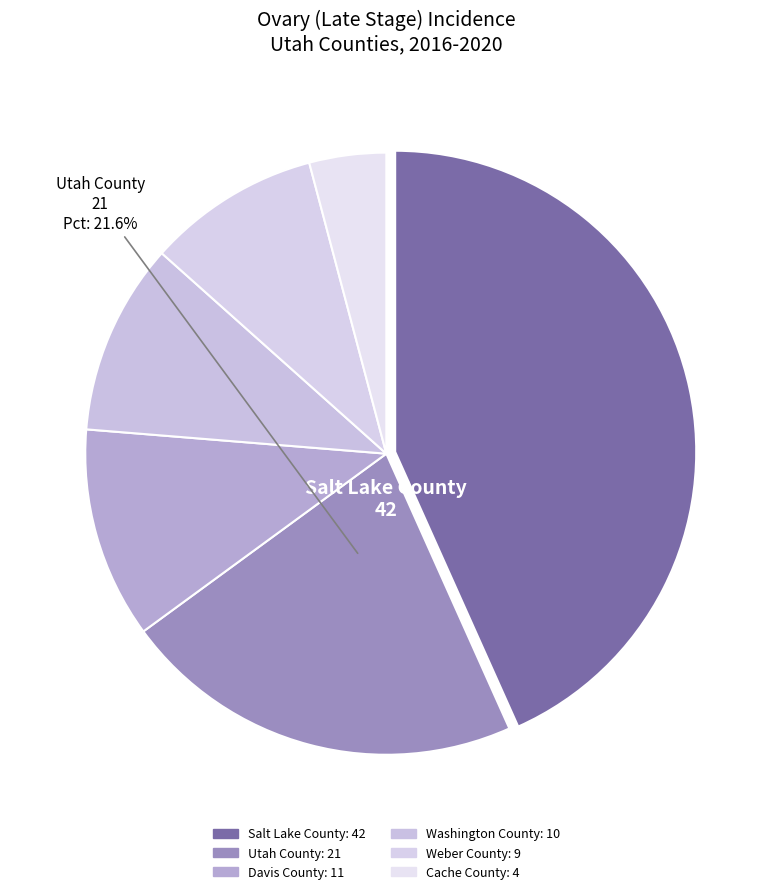

Between Cache County and Washington County, which is larger?

Washington County